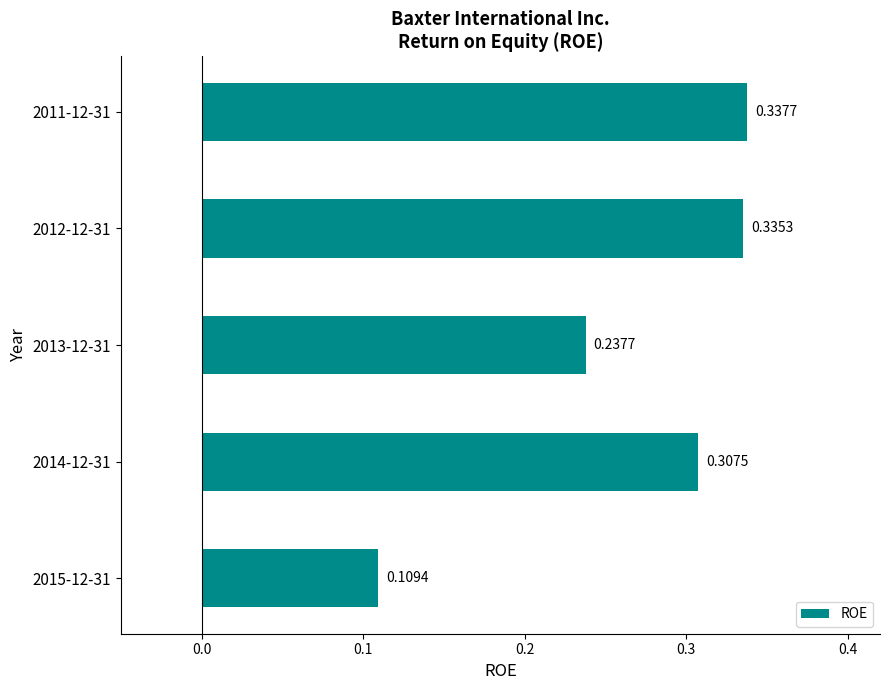

Which has a higher value, 2012-12-31 or 2015-12-31?

2012-12-31